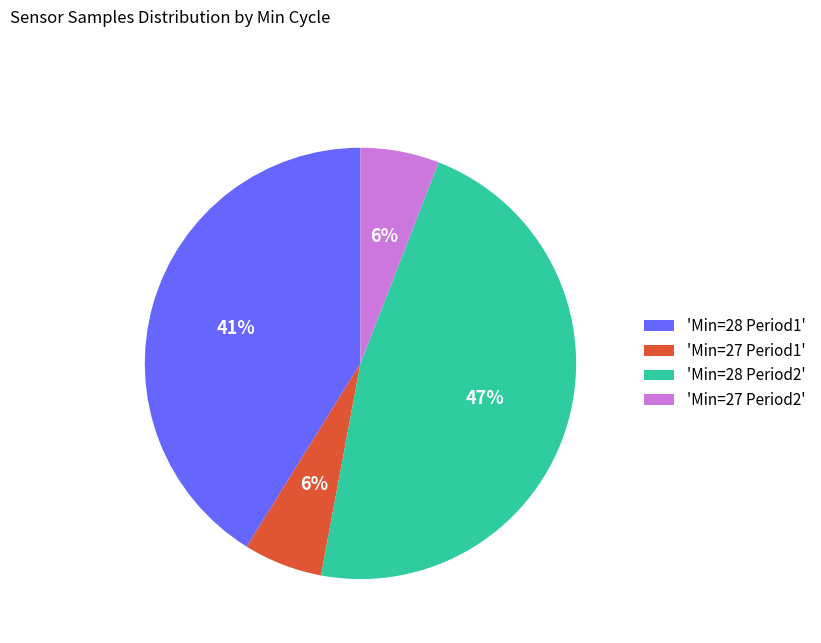

Does any single category account for the majority?

No